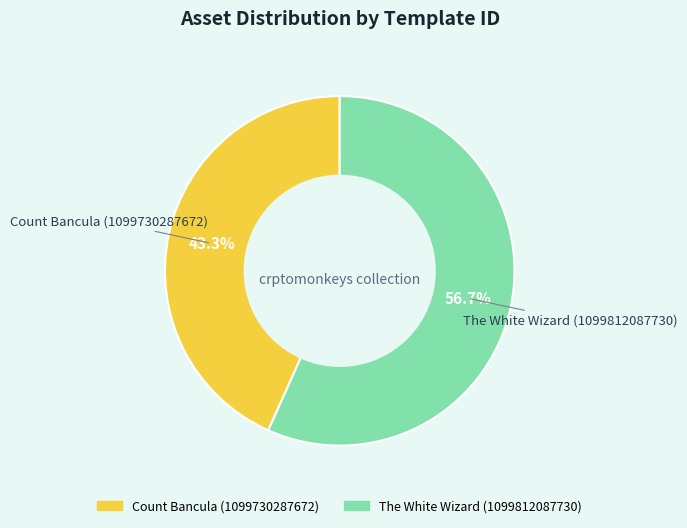

What percentage is the The White Wizard (1099812087730) slice, to the nearest percent?

57%